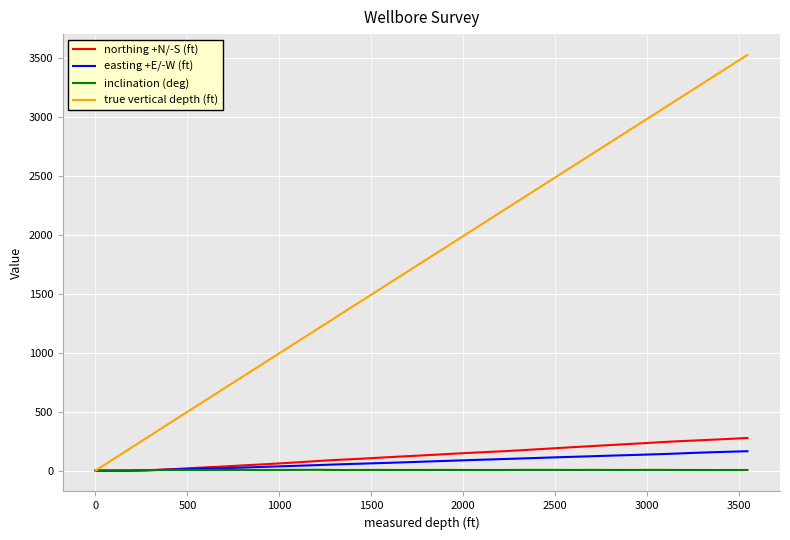

Which series has the largest total across all categories?

true vertical depth (ft)